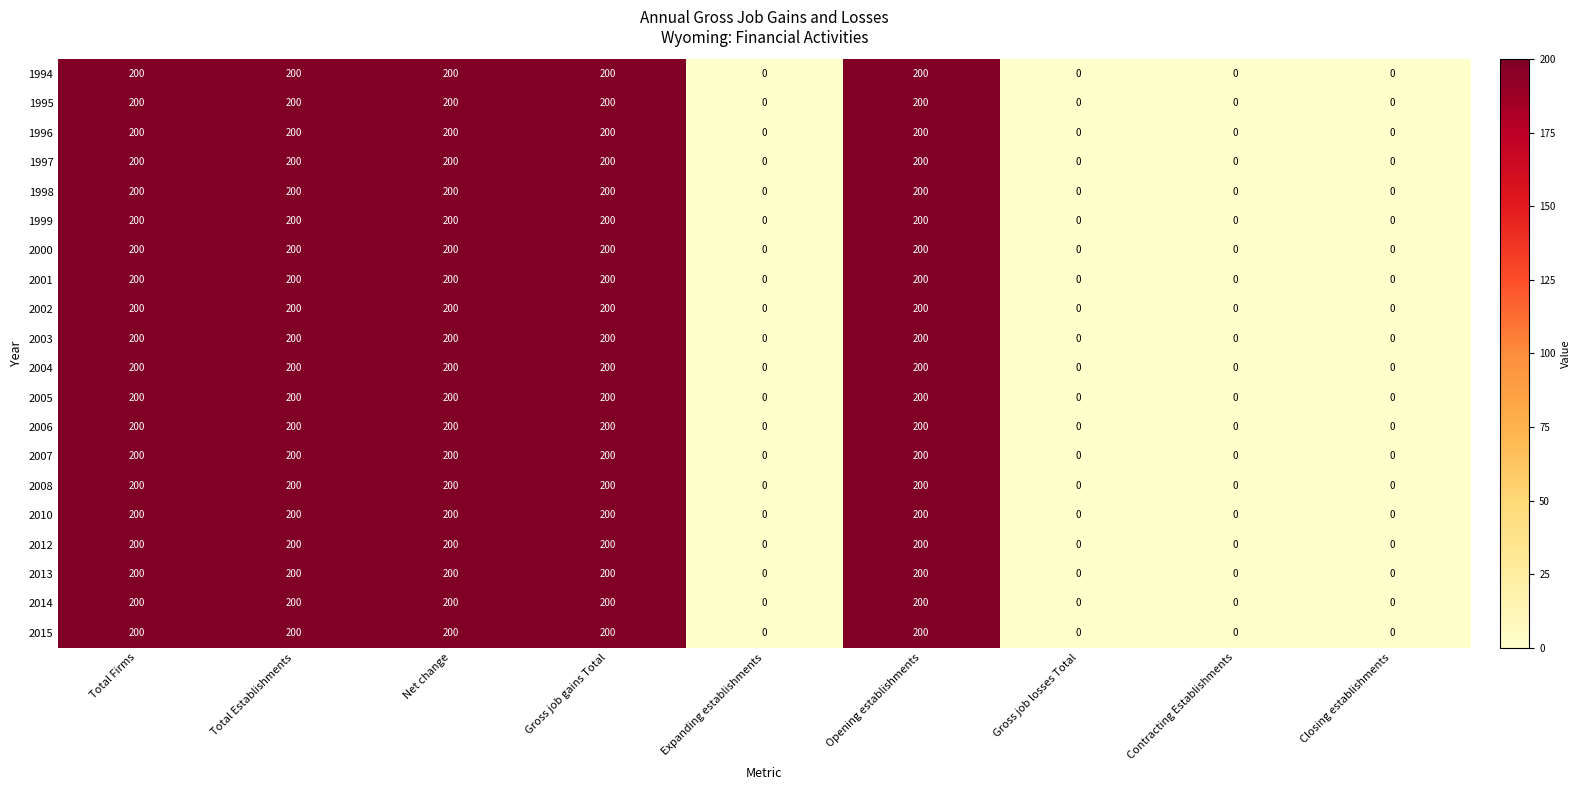

Count the 1996 values in the range 0 to 200.

9